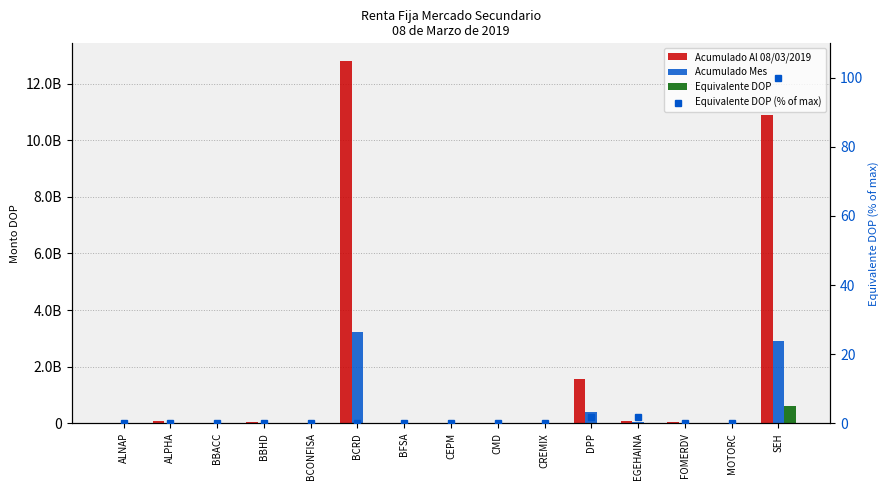

What are all the series names shown in the legend?

Acumulado Al 08/03/2019, Acumulado Mes, Equivalente DOP, Equivalente DOP (% of max)